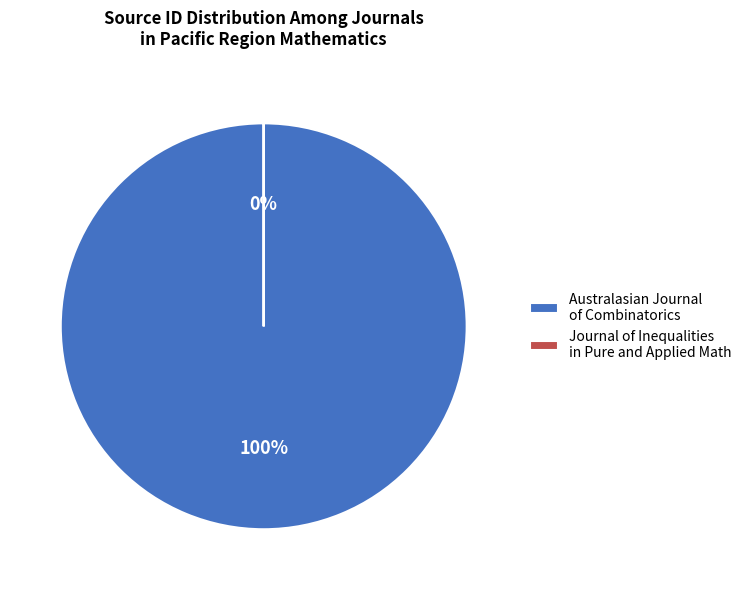

How many slices are in this pie chart?

2